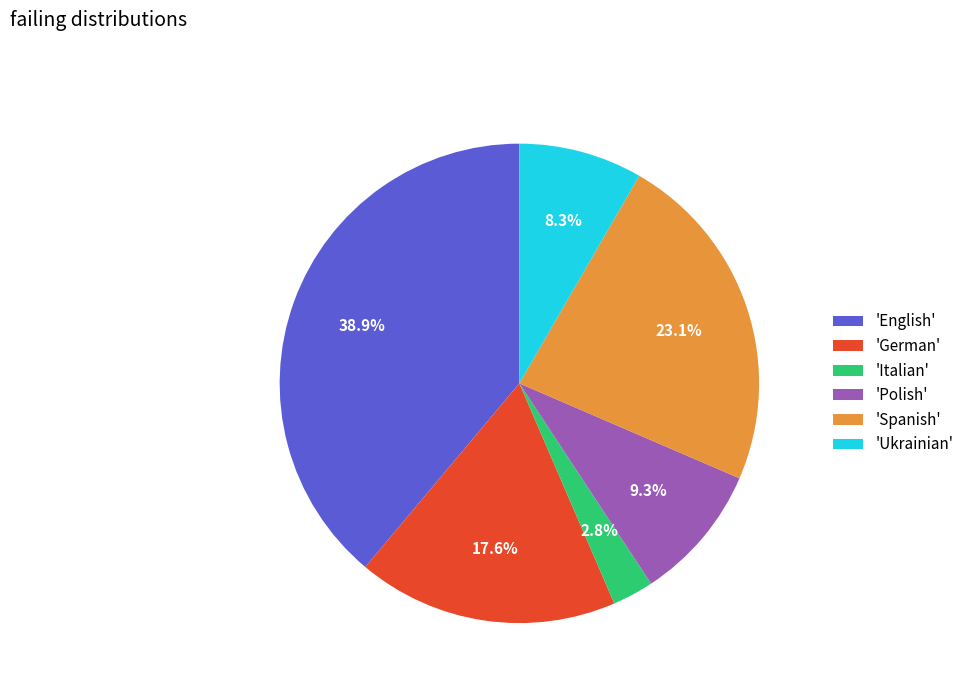

To the nearest percent, what is the average slice percentage?

17%